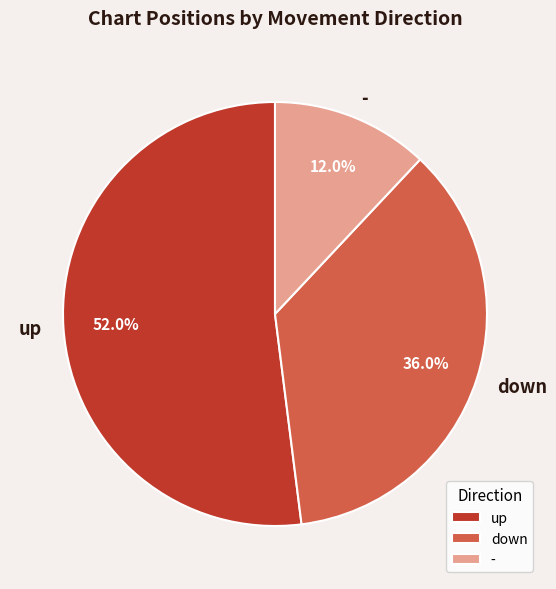

To the nearest percent, what is the average slice percentage?

33%